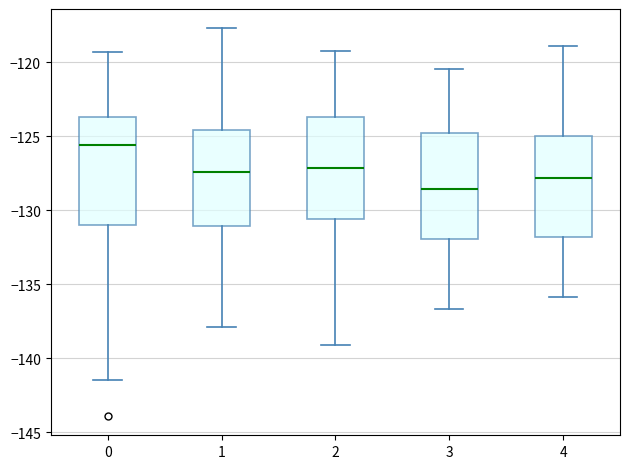

Reading left to right, transcribe this box plot: for each box, give where its median line is, the range the box spans, and where its two whiskers end, as read against the y-axis. The values are not printed on the chart, so give them approximately, as read against the axis.

0: median -125.5, box -131.0 to -123.5, whiskers -141.5 to -119.5
1: median -127.5, box -131.0 to -124.5, whiskers -138.0 to -117.5
2: median -127.0, box -130.5 to -123.5, whiskers -139.0 to -119.0
3: median -128.5, box -132.0 to -125.0, whiskers -136.5 to -120.5
4: median -128.0, box -132.0 to -125.0, whiskers -136.0 to -119.0